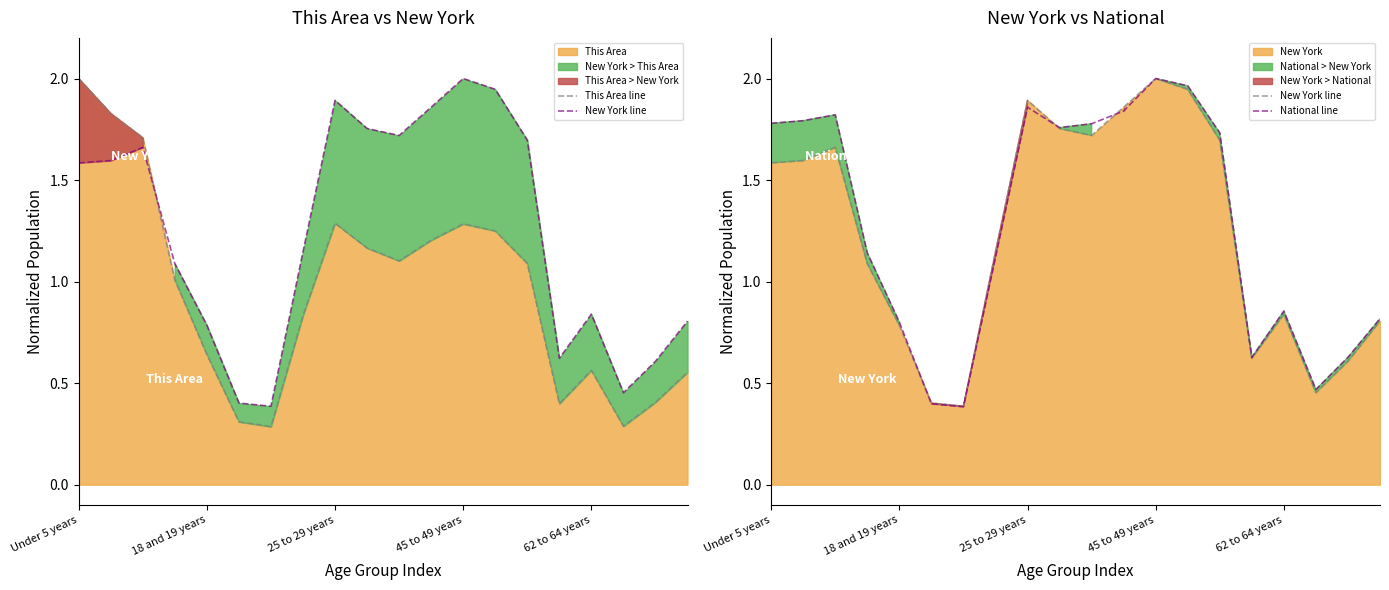

What is the sum of the This Area line values at 12 and 11?

2.5